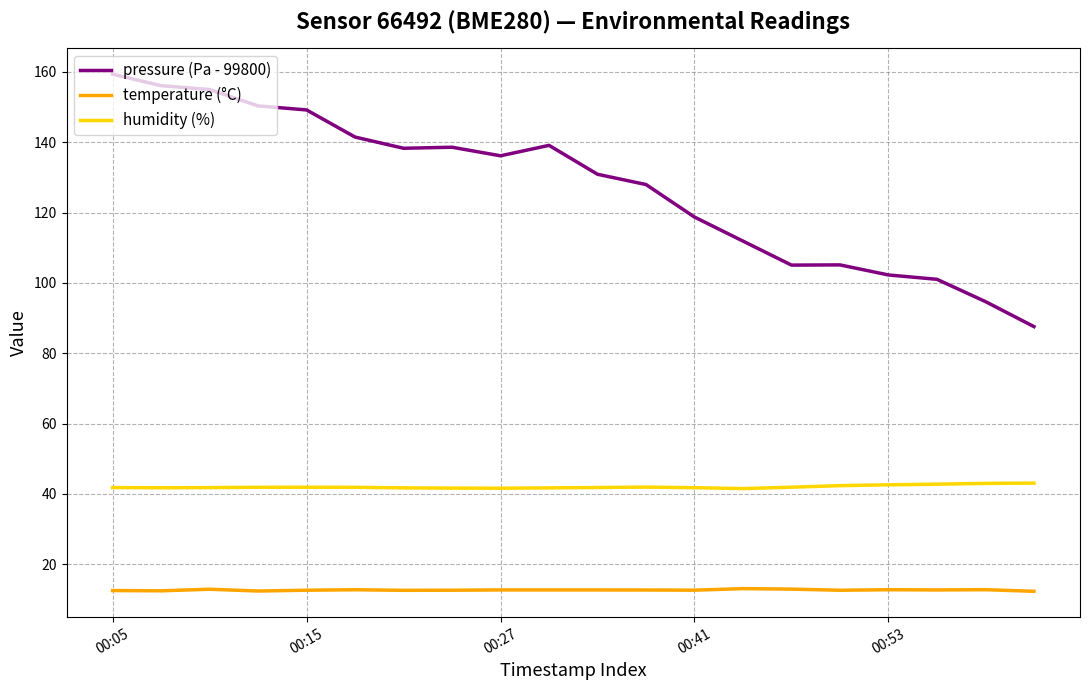

Rank the series by their average value, from lowest to highest.

temperature (°C), humidity (%), pressure (Pa - 99800)